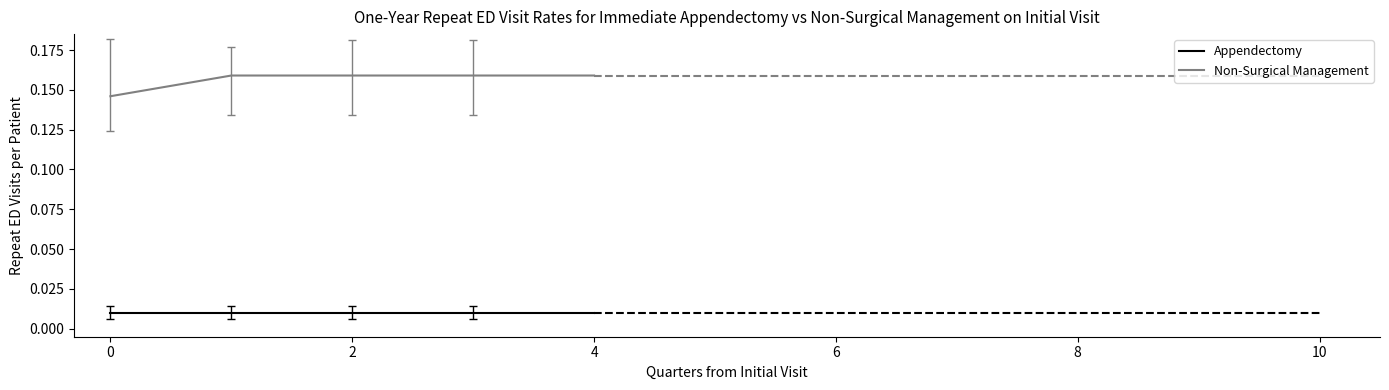

Which series has the largest range (max minus min)?

Non-Surgical Management